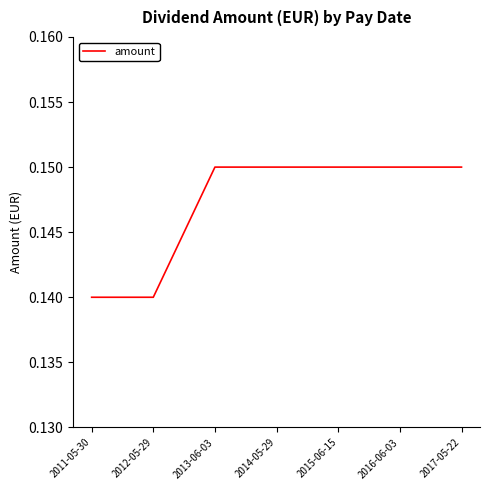

The chart shows a value of 0.2 at 2011-05-30. True or false?

False